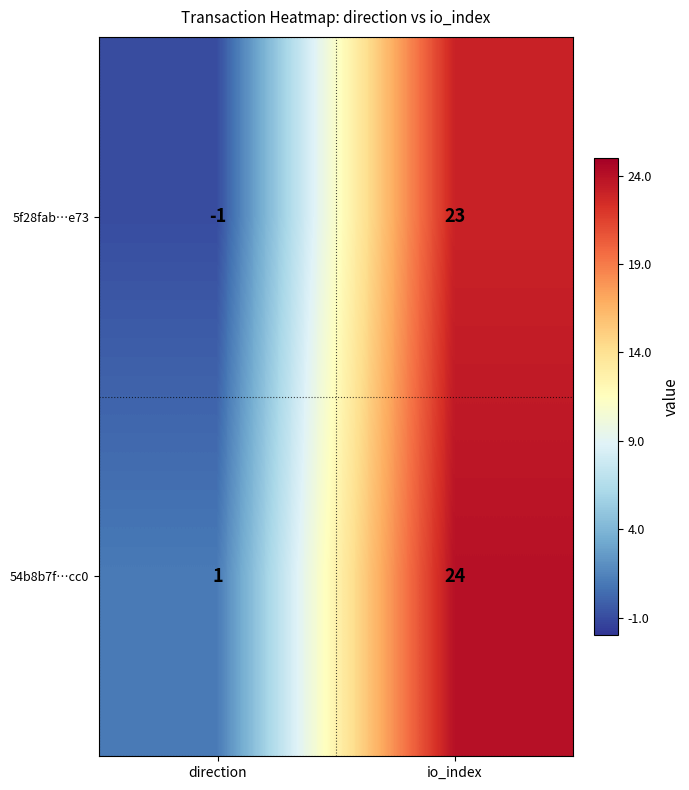

Reading left to right, list all the values displayed in this chart.

5f28fab…e73: -1	23
54b8b7f…cc0: 1	24